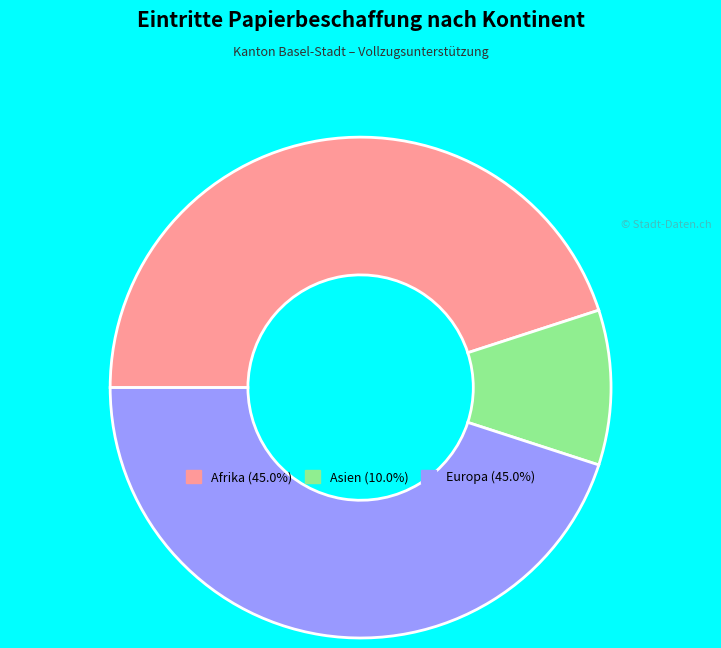

Is there any slice that represents more than half of the pie?

No